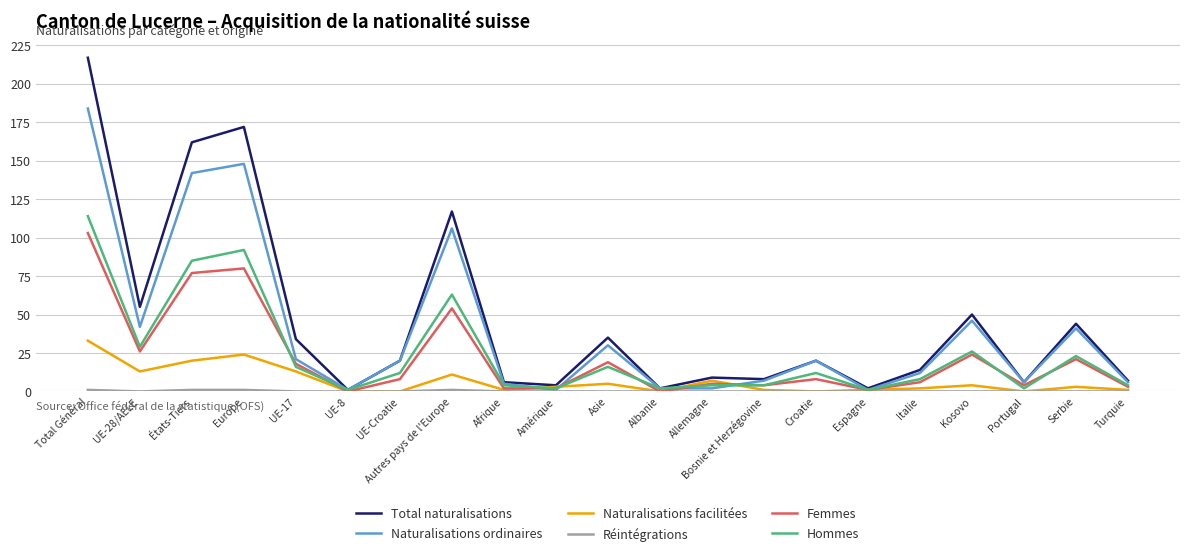

Where is the first local maximum for Total naturalisations?

Europe